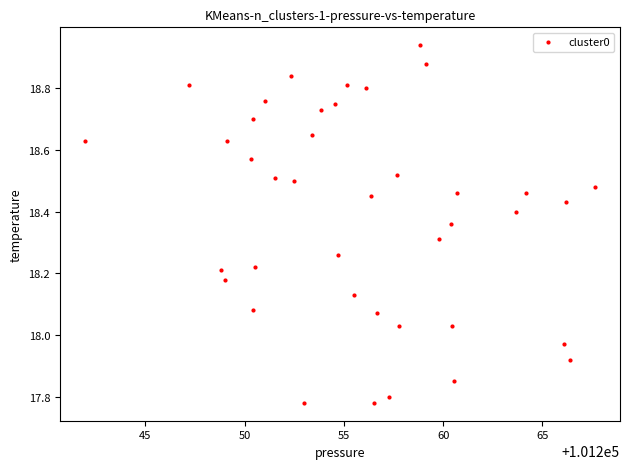

What is the range of Y values (max minus min)?

1.2